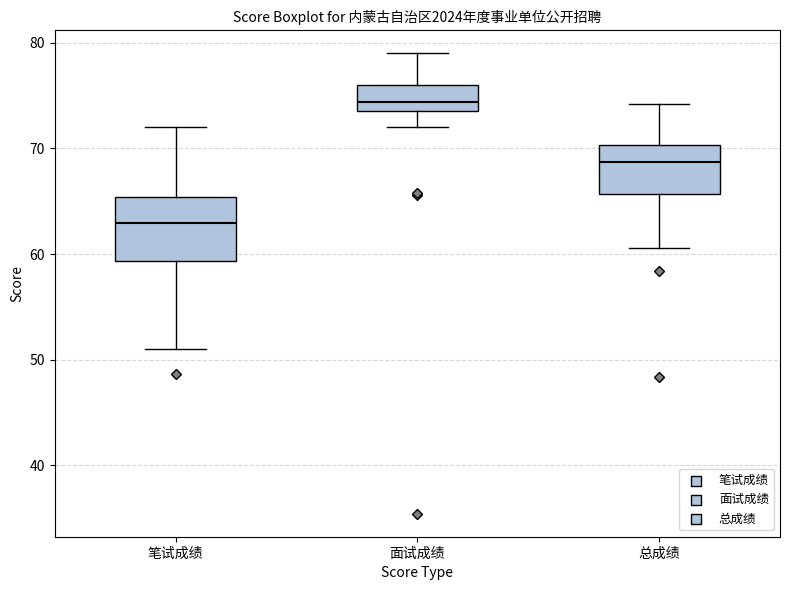

Which box is the tallest, from its lower edge to its upper edge?

笔试成绩